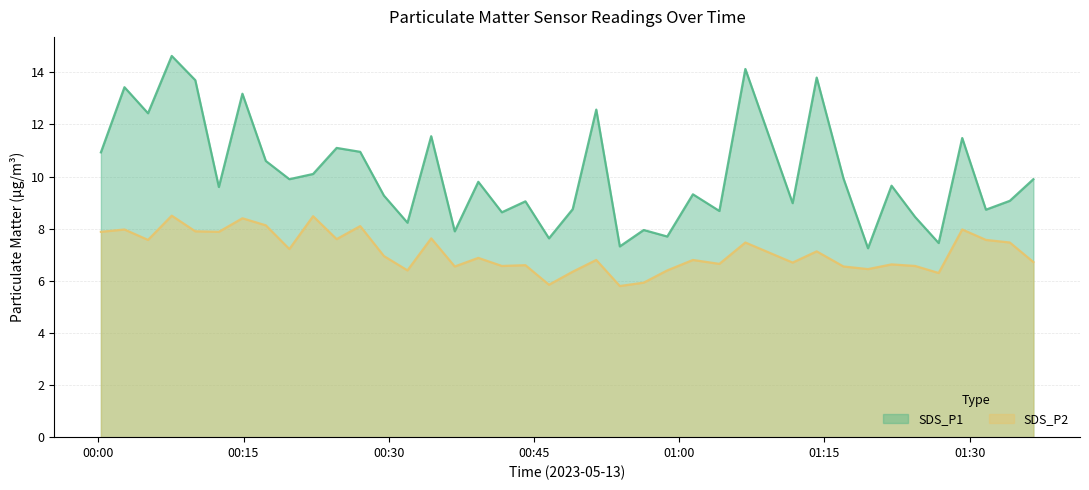

The value of SDS_P2 at 2023/05/13 00:56:20 is 5.9. True or false?

True